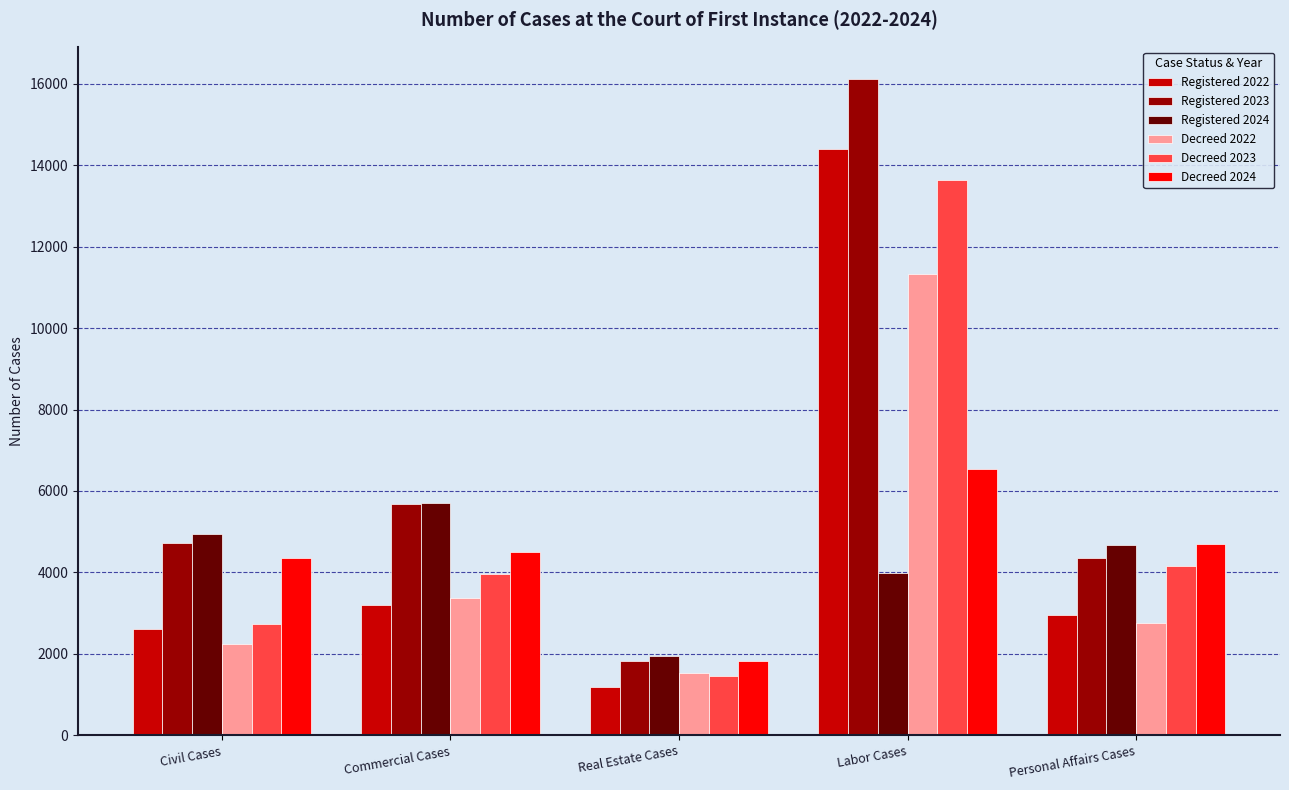

Between Commercial Cases and Labor Cases, which series saw the biggest shift?

Registered 2022